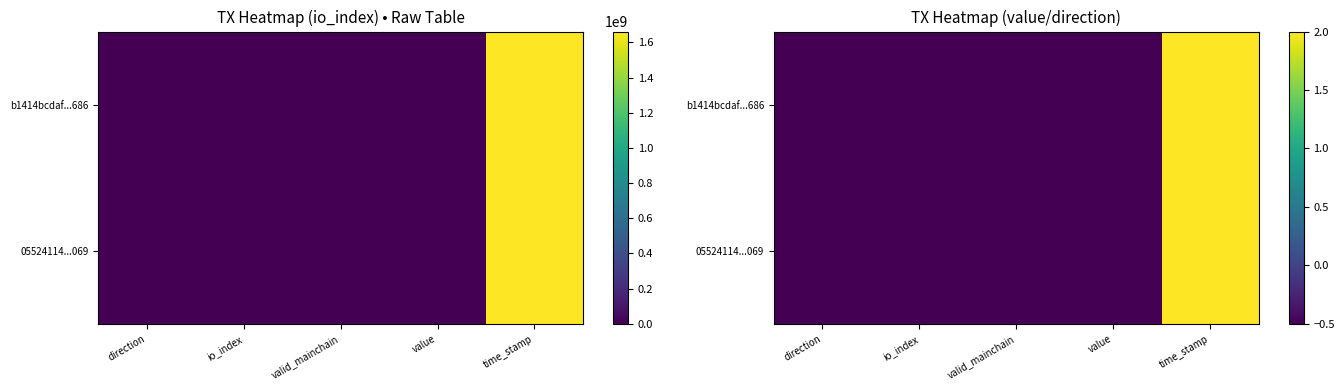

Rank the series by their maximum value, from lowest to highest.

05524114...069, b1414bcdaf...686